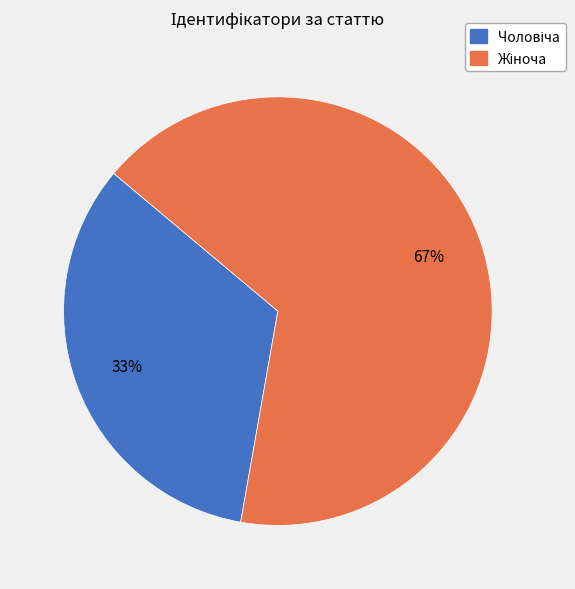

Does any single category account for the majority?

Yes